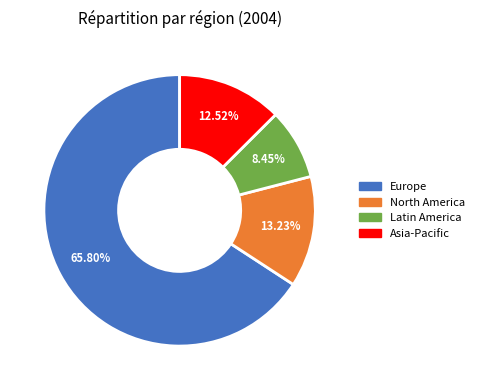

The Europe slice represents 79% of the pie. True or false?

False